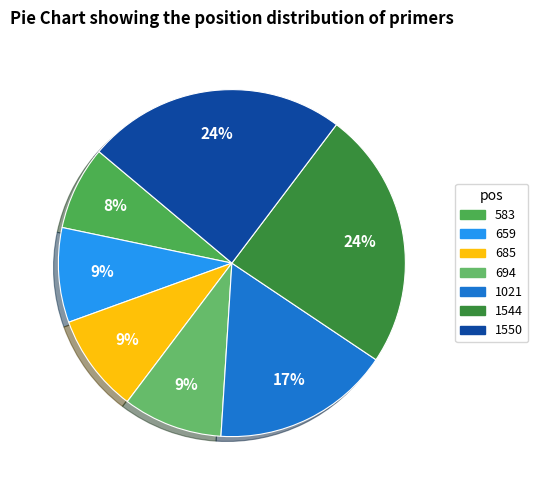

Is the sum of 1550 and 685 greater than half?

No